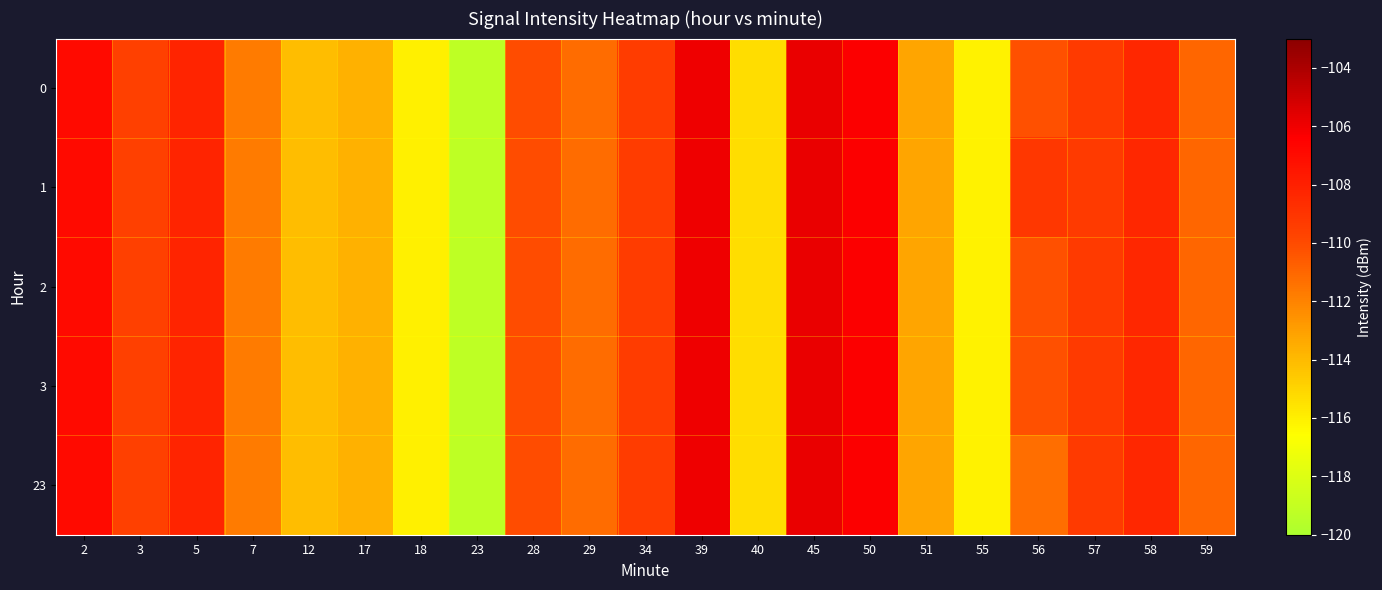

Count the number of data series in this chart.

5